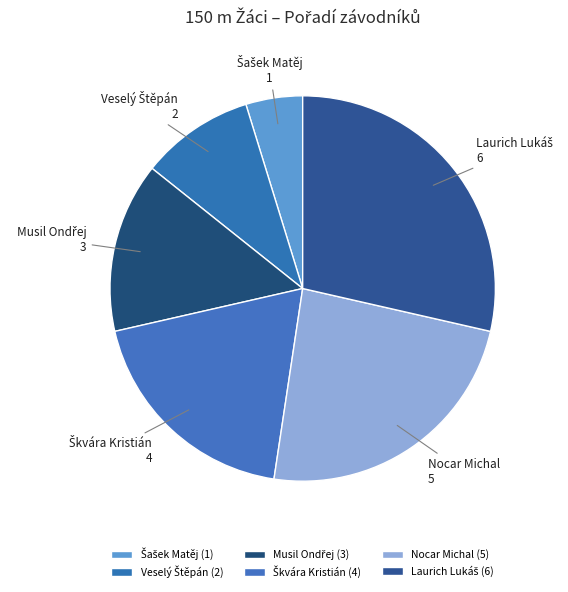

Is it true that Nocar Michal is 24% of the pie?

True